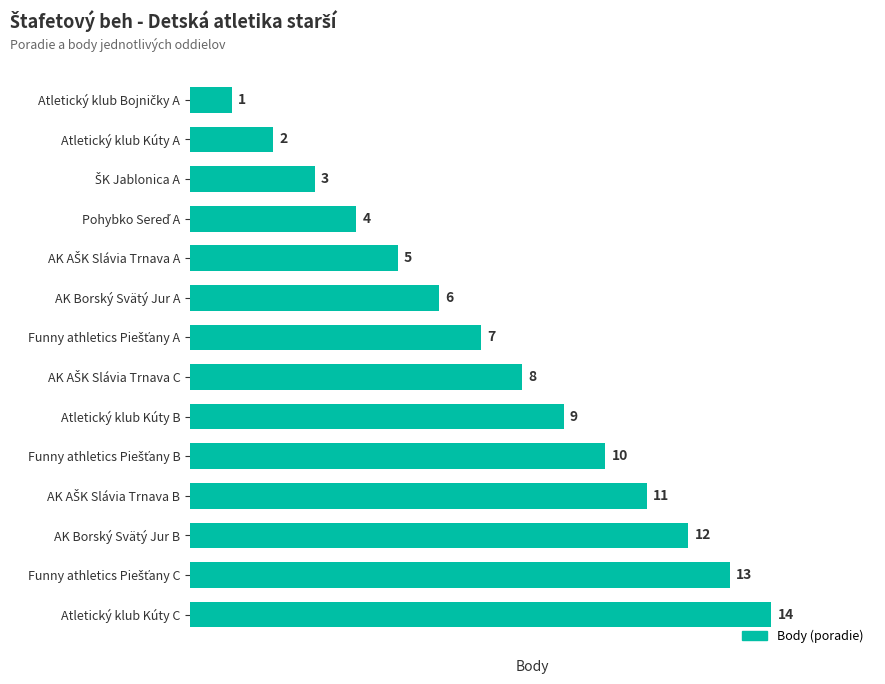

The chart shows a value of 2 at Atletický klub Kúty A. True or false?

True